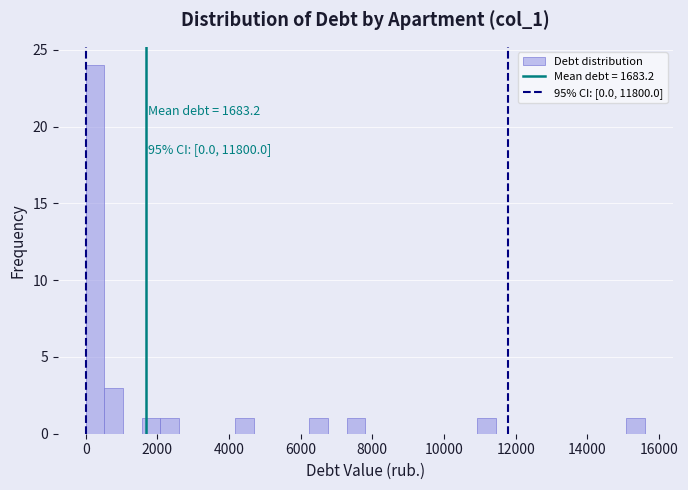

Read against the x-axis, roughly where is the centre of the tallest bar?

200